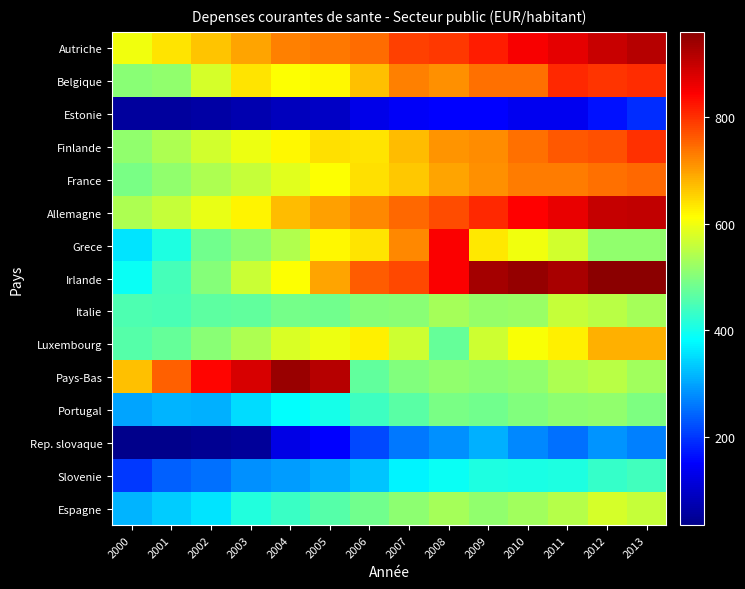

Which category has the highest value across all series?

2012